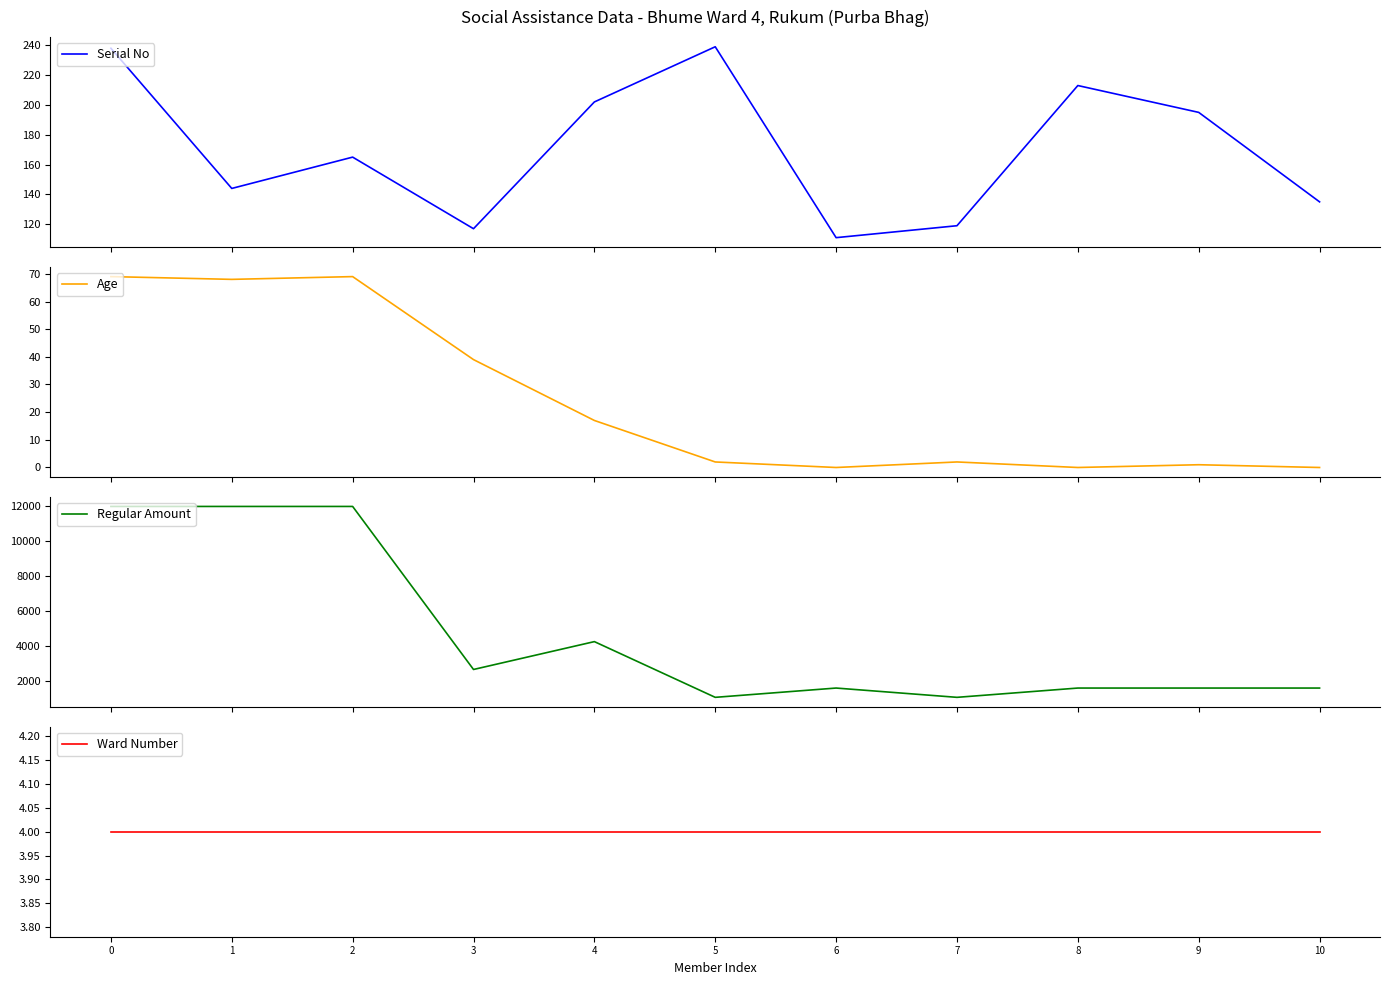

Count the number of data series in this chart.

4